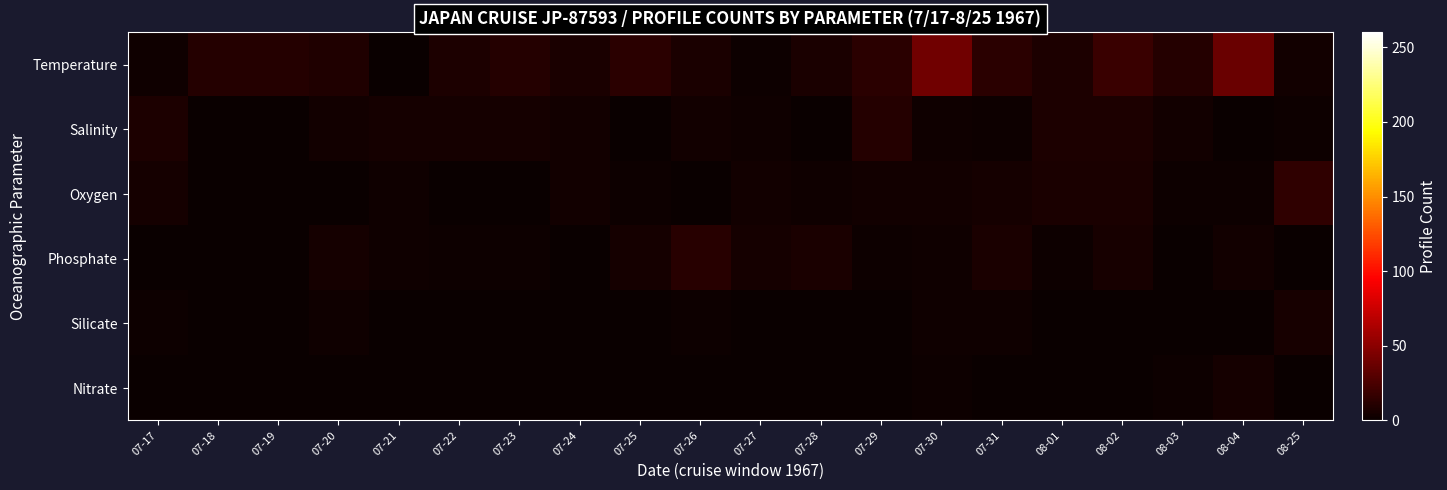

At which category is the sum across all series the highest?

07-30